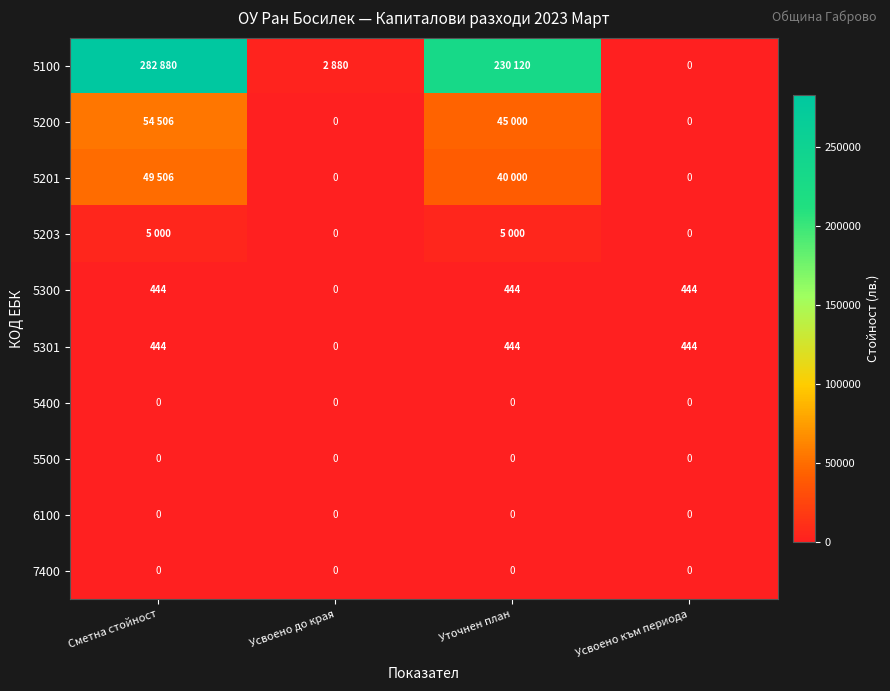

What is the average value of the 5301 series?

333